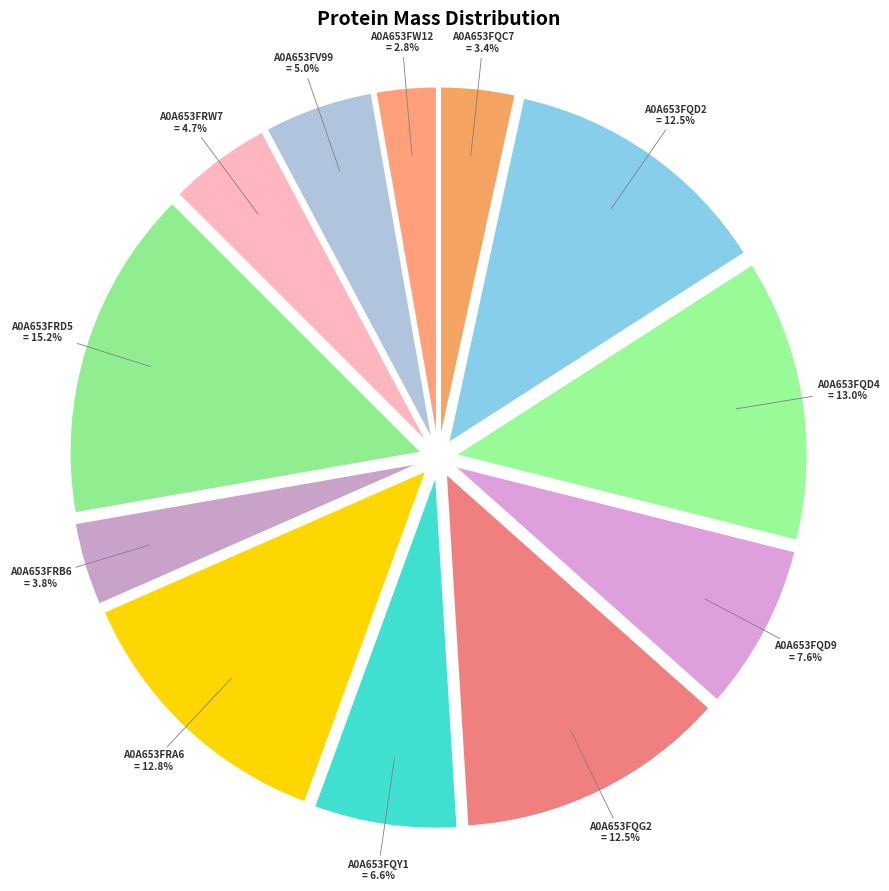

Is the sum of A0A653FQD2 and A0A653FRA6 greater than half?

No